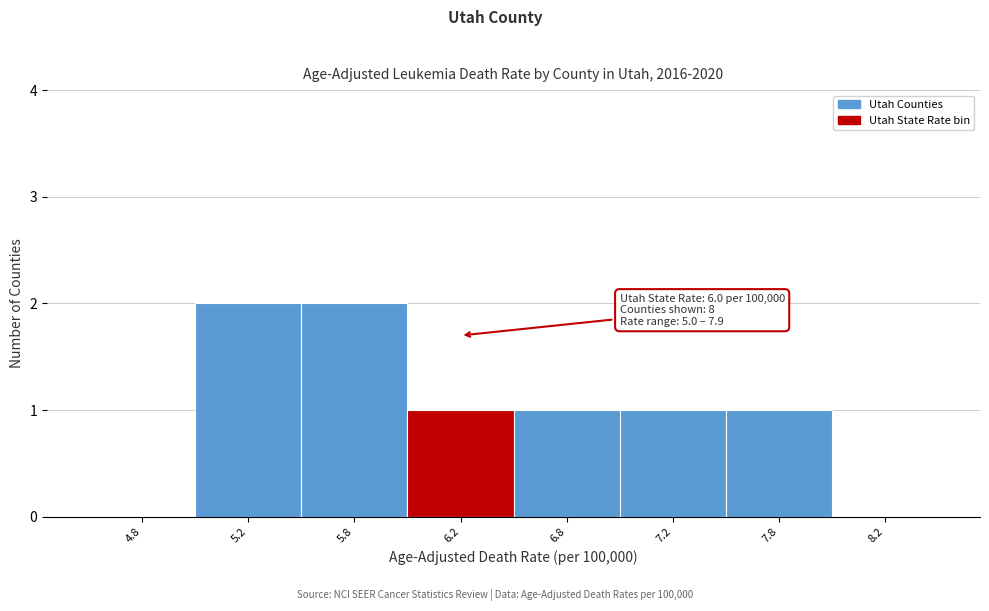

Reading left to right, transcribe all the data shown in this chart.

4.8=0	5.2=2	5.8=2	6.2=1	6.8=1	7.2=1	7.8=1	8.2=0